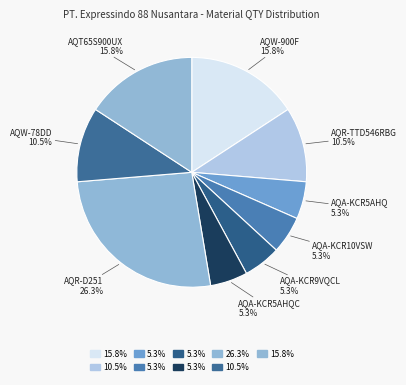

How many slices are in this pie chart?

9